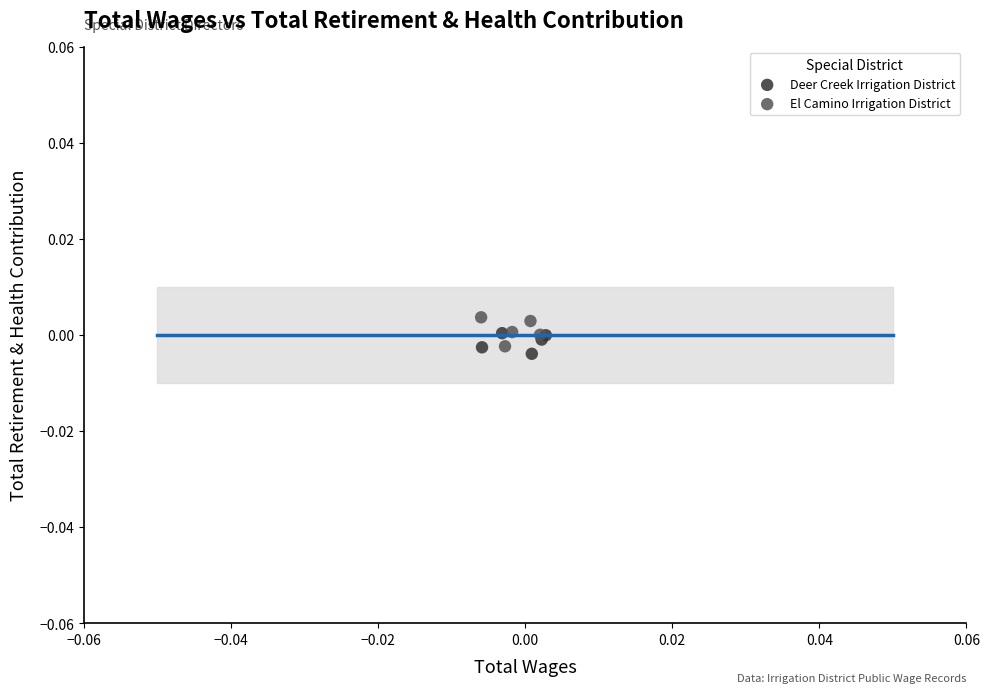

Which series reaches the minimum Y coordinate?

Deer Creek Irrigation District